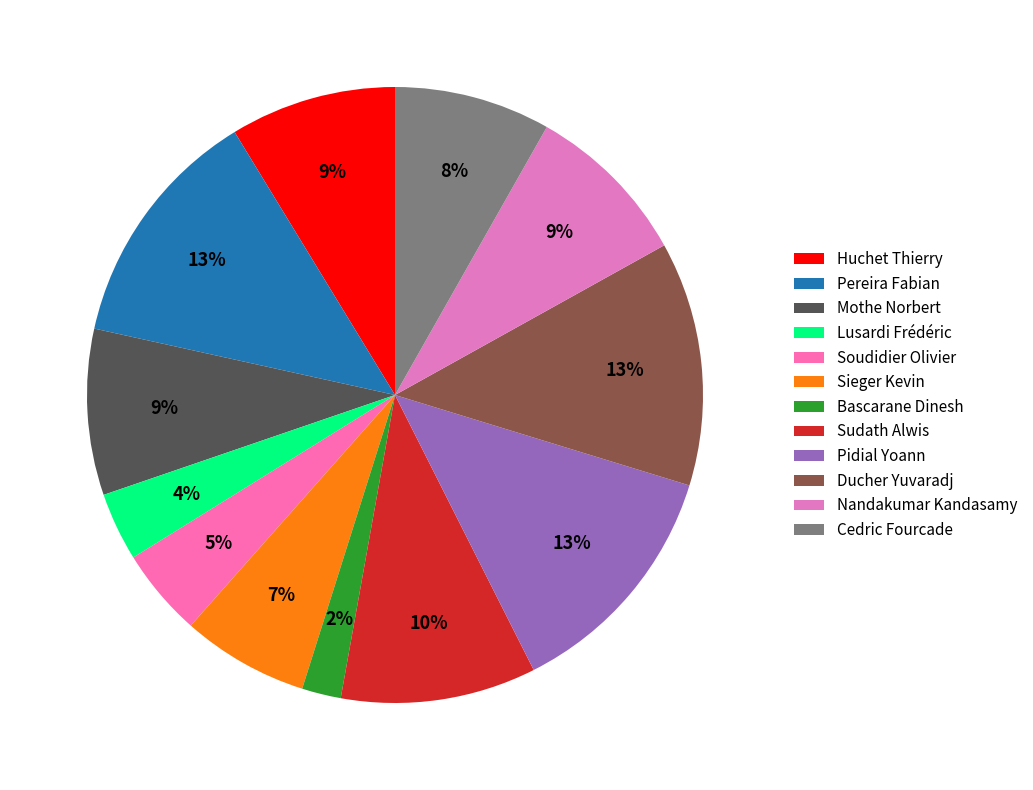

Is it true that Cedric Fourcade is 8% of the pie?

True